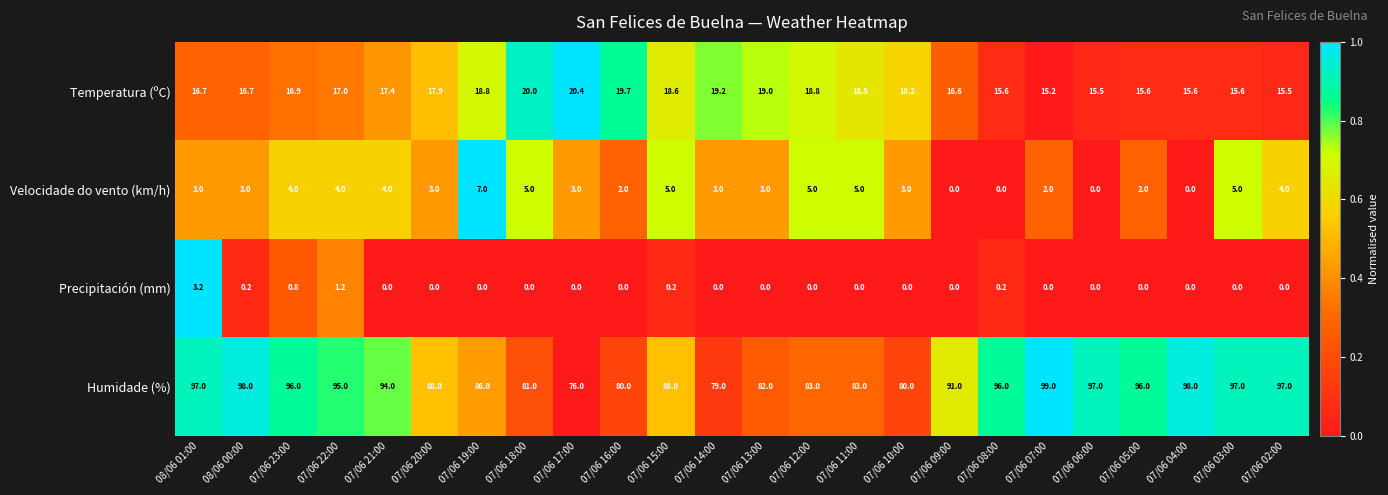

Where does the Humidade (%) series first go above 94?

08/06 01:00